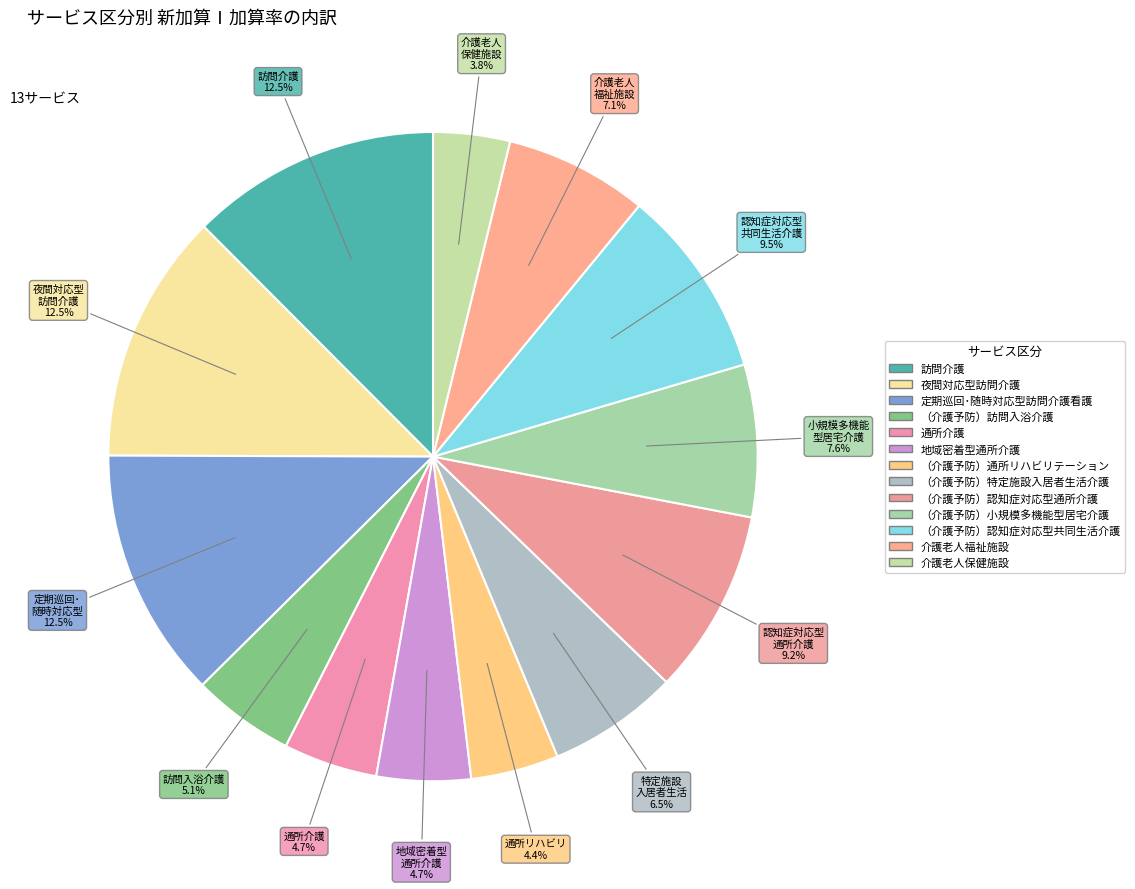

Count the number of slices in the pie.

13